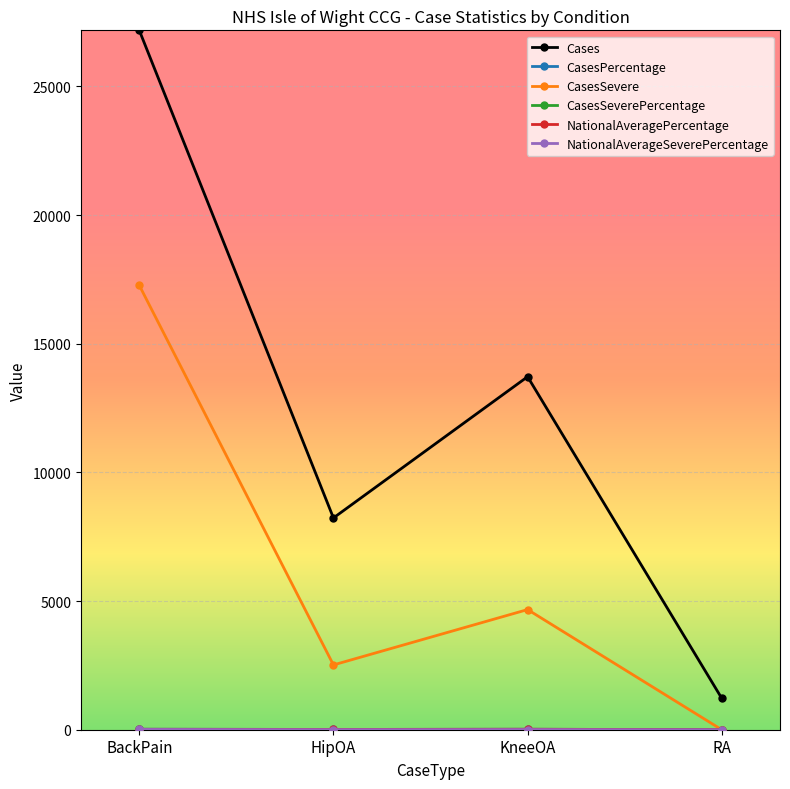

Which category has the lowest value in the CasesSevere series?

RA